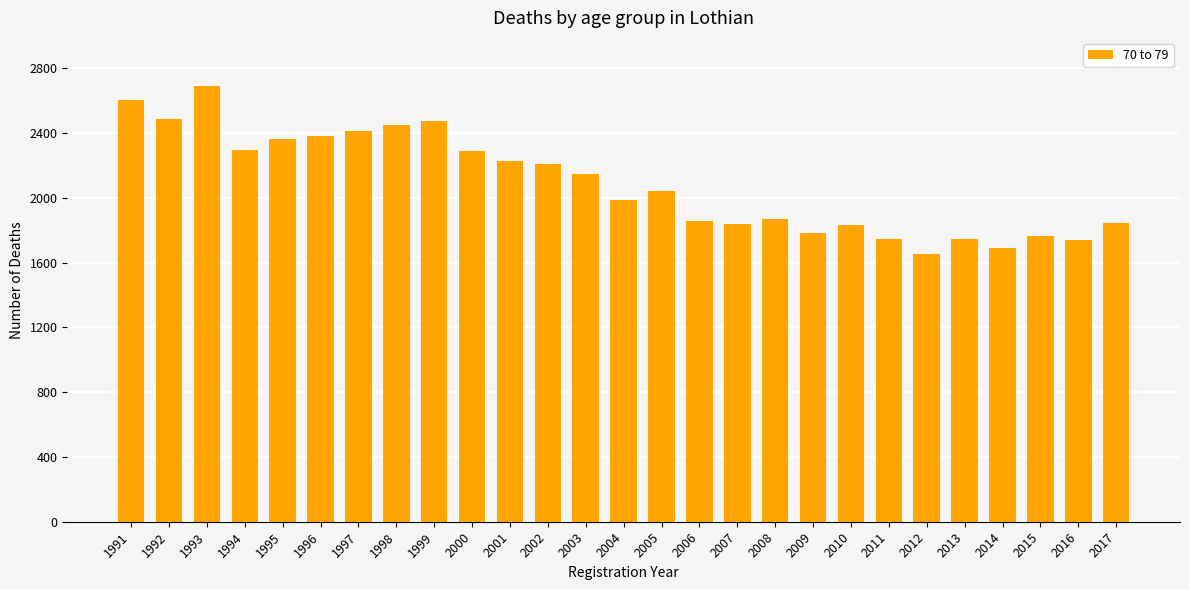

What is the minimum value shown in the chart?

1653